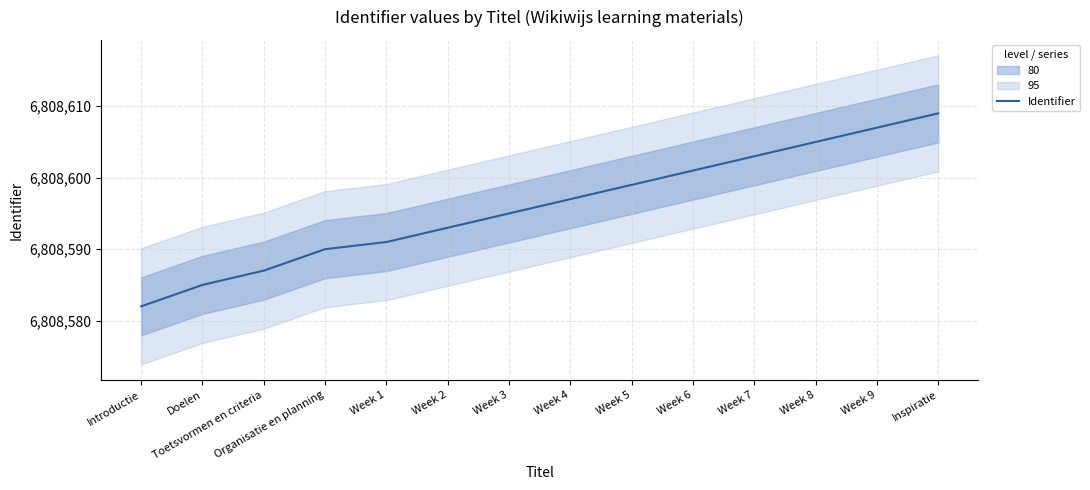

How many lines are shown in the chart?

1